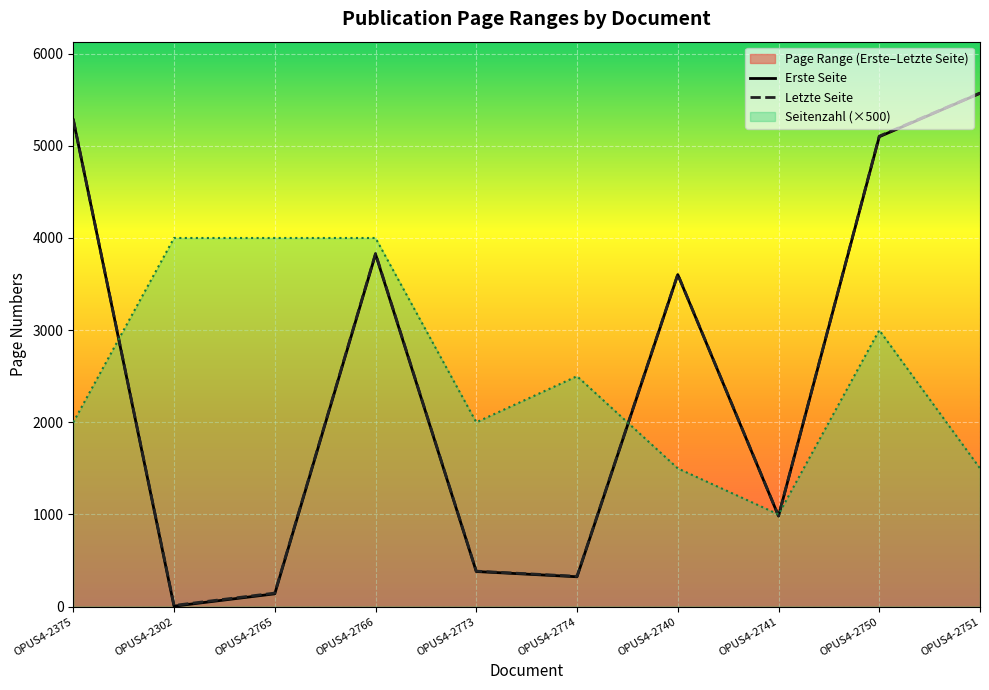

True or false: Seitenzahl (×500) has a value of 4000 at OPUS4-2302.

True